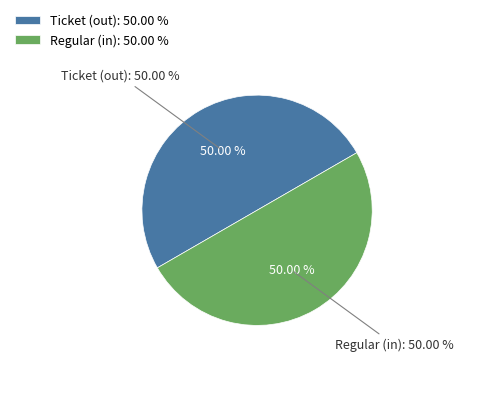

Which slice is the largest?

io_index=10 (Regular)